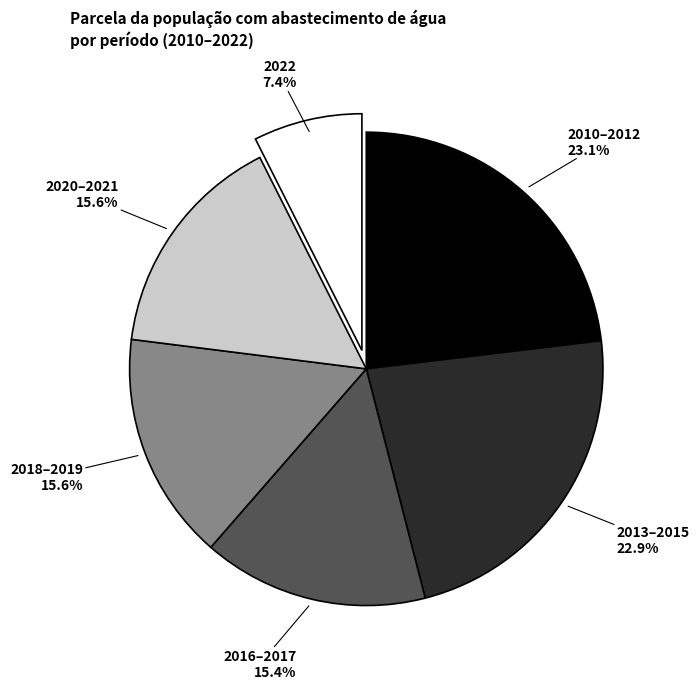

Is there a majority slice in this chart?

No